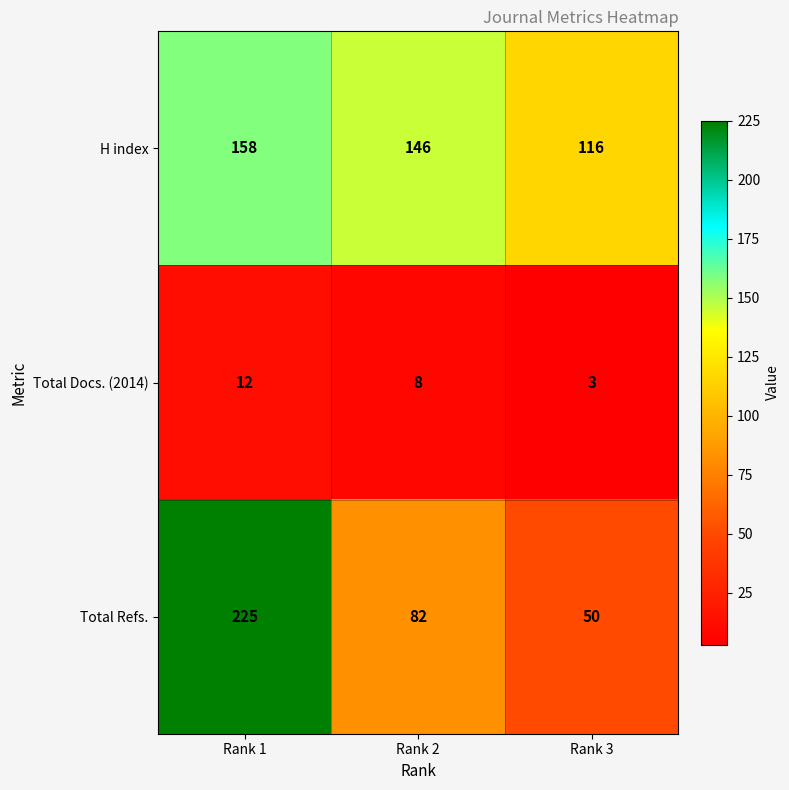

What is the sum of the H index values at Rank 3 and Rank 2?

262